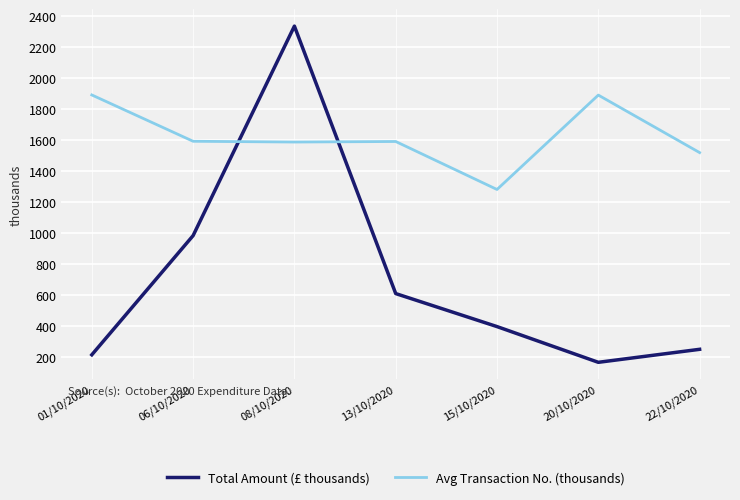

How many values in the Total Amount (£ thousands) series are below 396?

3